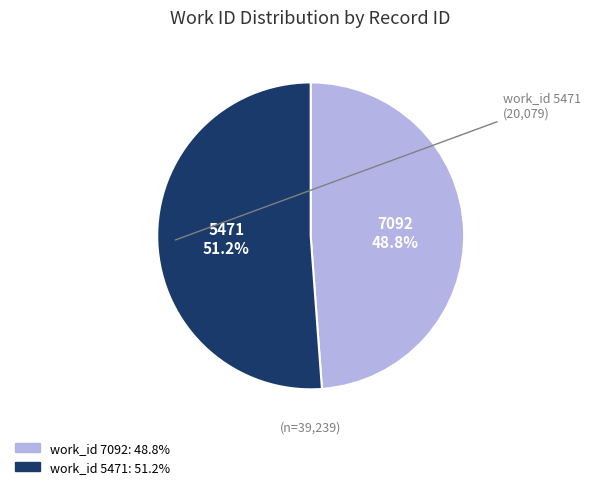

Which category accounts for the majority?

5471